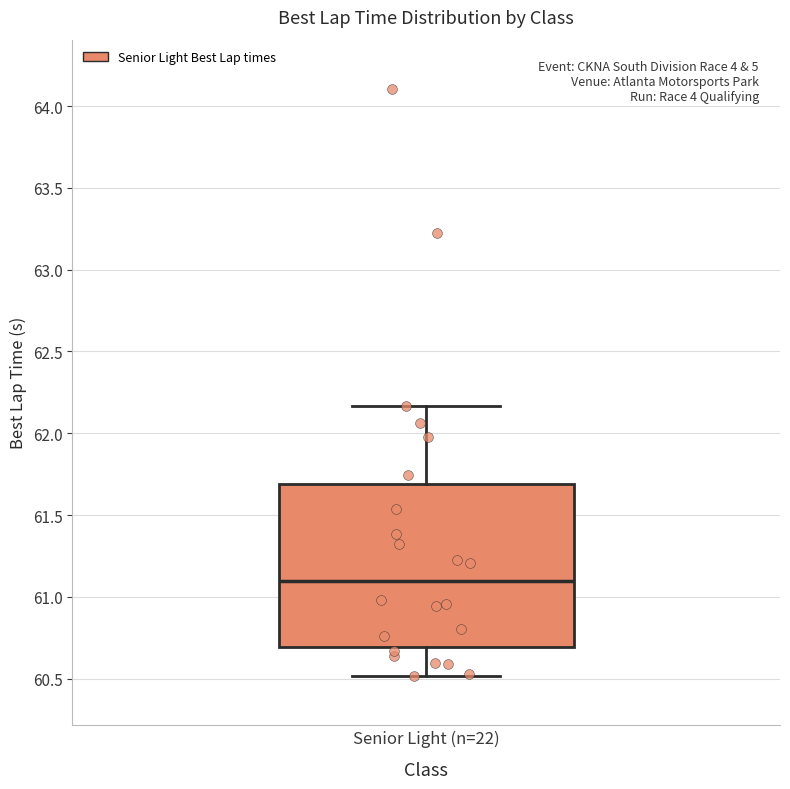

Read this box plot against the y-axis: the position of the median line, the range covered by the box, and the ends of both whiskers. The values are not printed on the chart, so give them approximately, as read against the axis.

median 61.10, box 60.70 to 61.70, whiskers 60.50 to 62.15